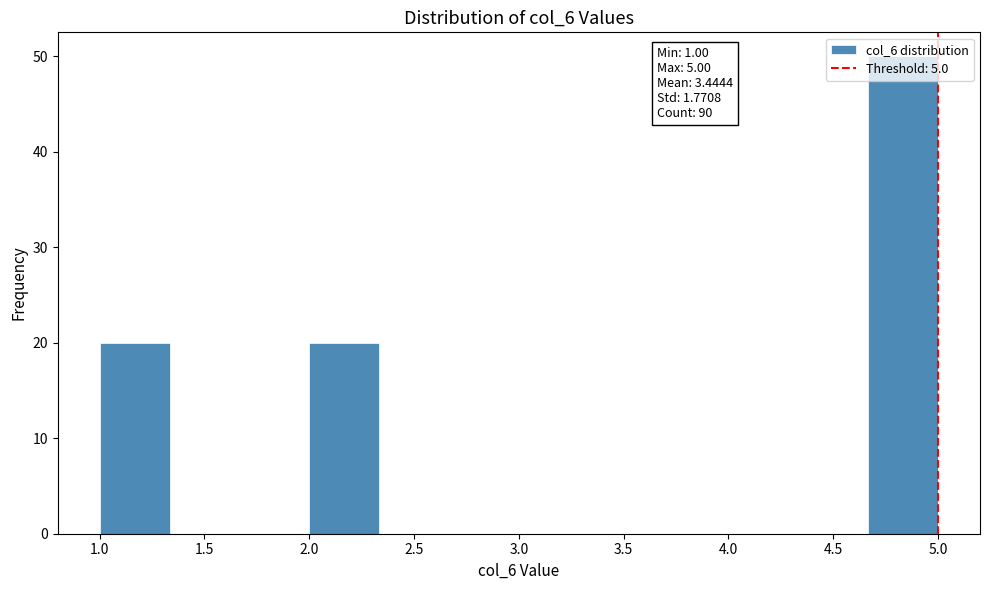

Which range on the x-axis has the tallest bar?

4.65 to 5.00